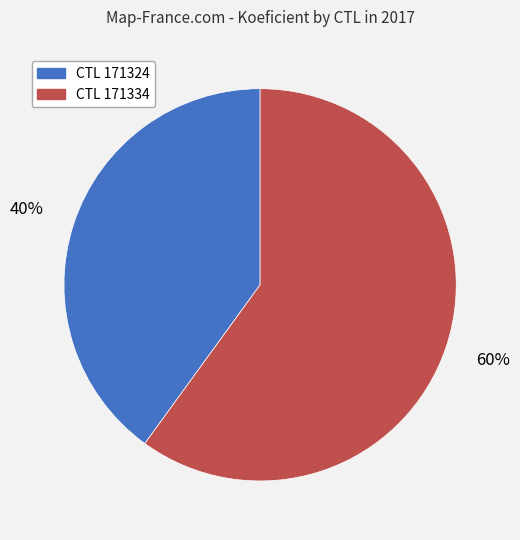

To the nearest percent, what is the average slice percentage?

50%